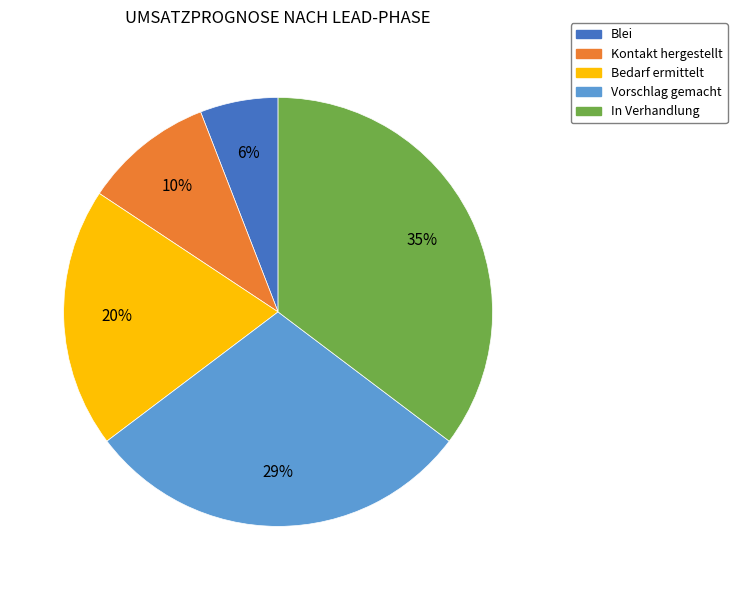

Which slice is the largest?

In Verhandlung